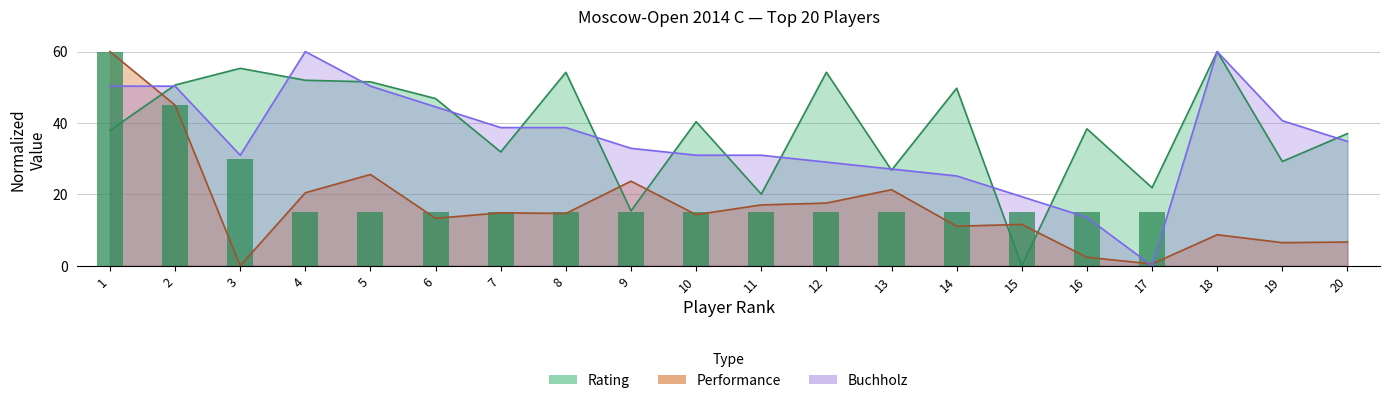

What is the total value across all series at 4?

147.4